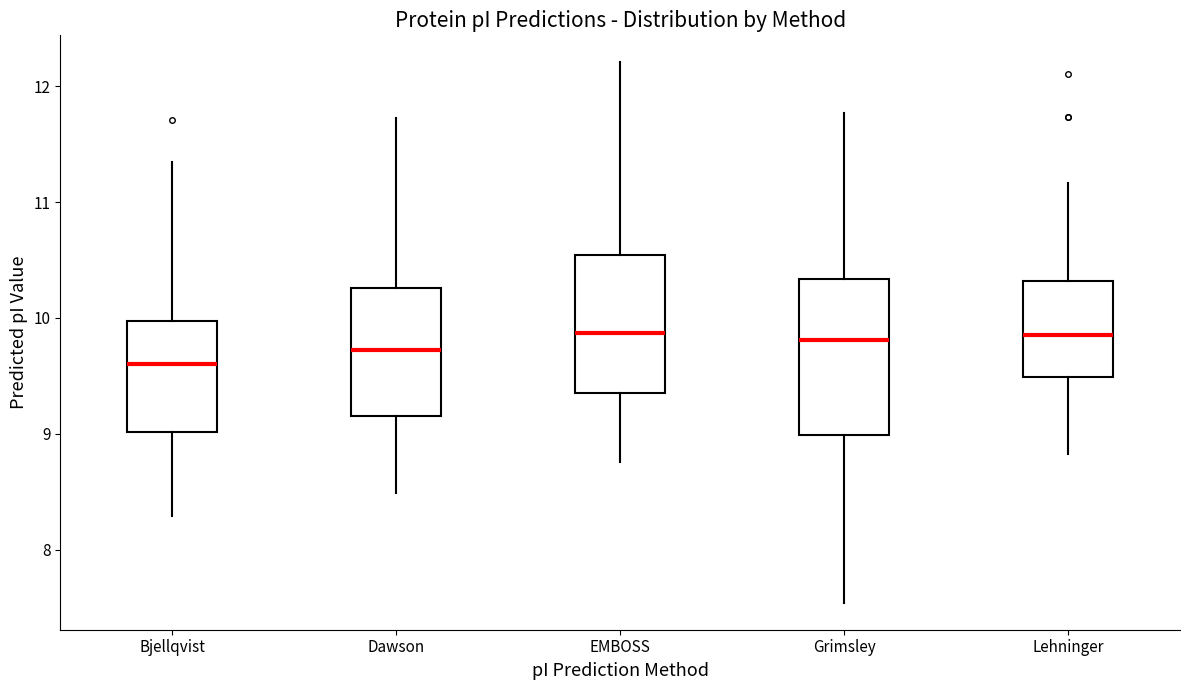

Where does the median line of the box for Bjellqvist sit on the y-axis? The values are not printed on the chart, so give them approximately, as read against the axis.

9.6